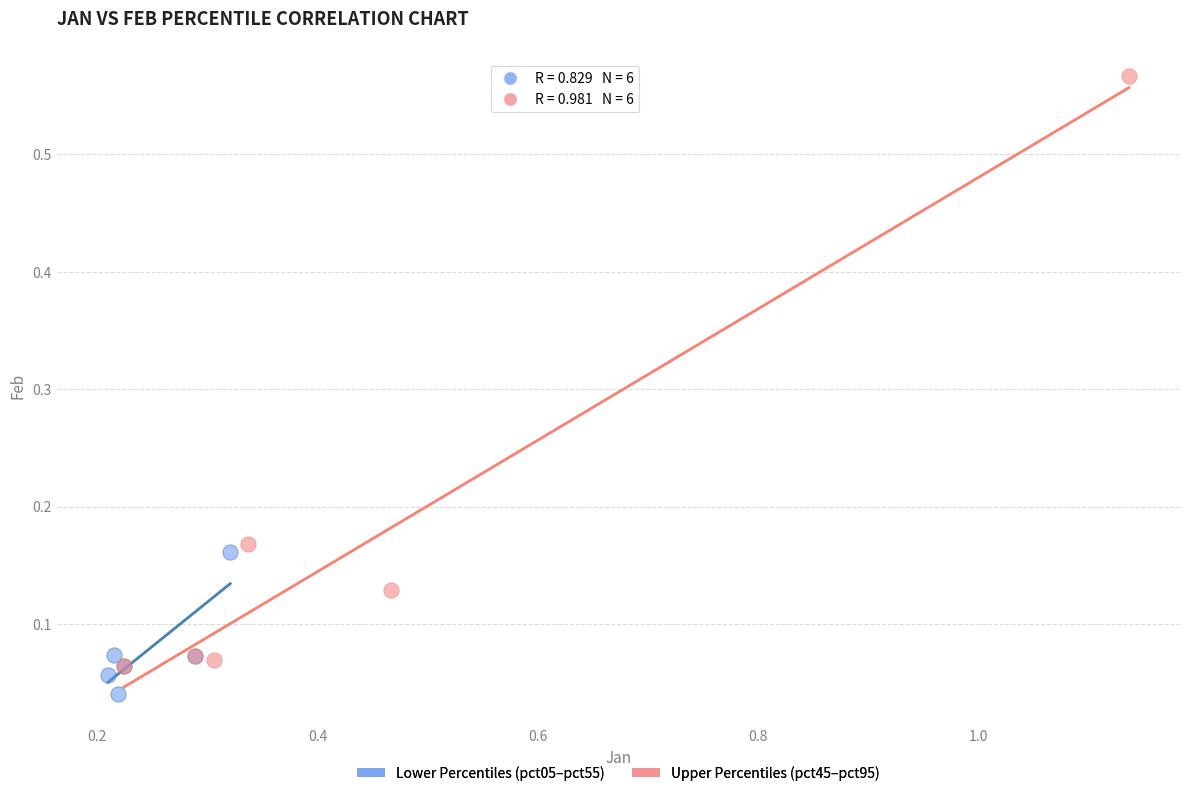

Which series has the largest Y range (max minus min)?

Upper Percentiles (pct45–pct95)